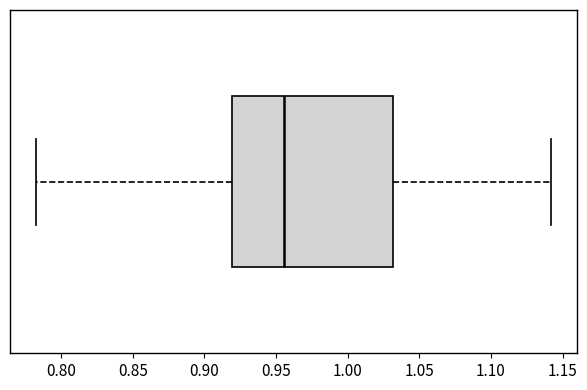

Where does the left whisker of the box end on the x-axis? The values are not printed on the chart, so give them approximately, as read against the axis.

0.780